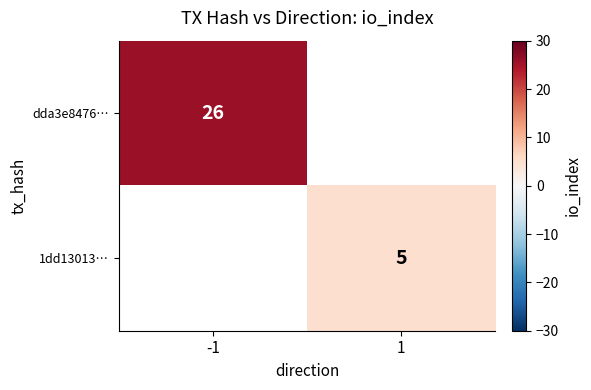

Is the value of dda3e8476… at -1 greater than the value of 1dd13013… at 1?

Yes